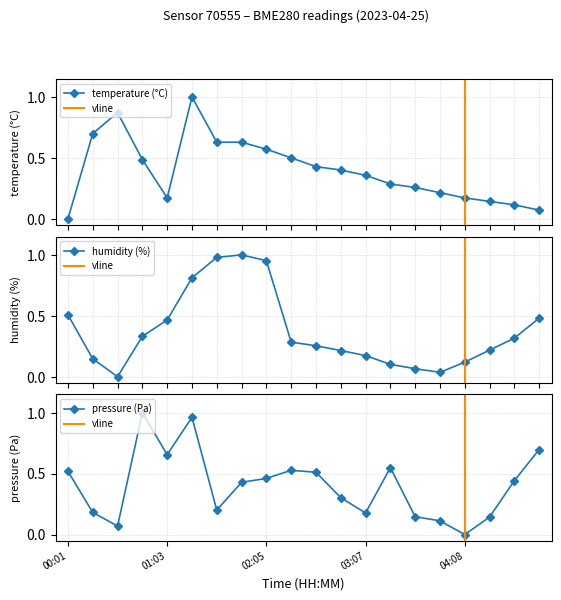

What is the difference between the maximum and minimum values in the pressure series?

1.0